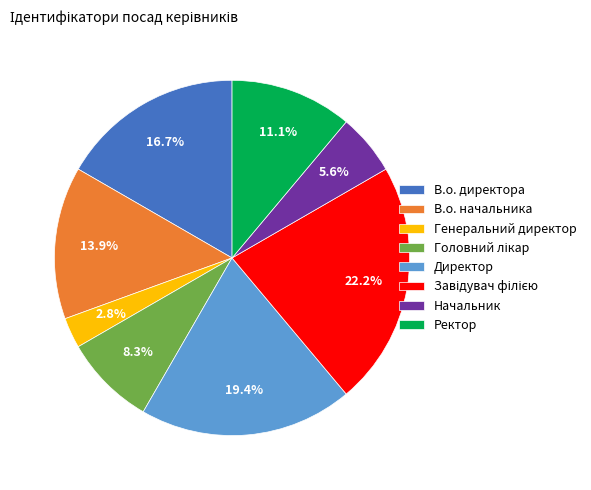

Between В.о. начальника and Генеральний директор, which is larger?

В.о. начальника